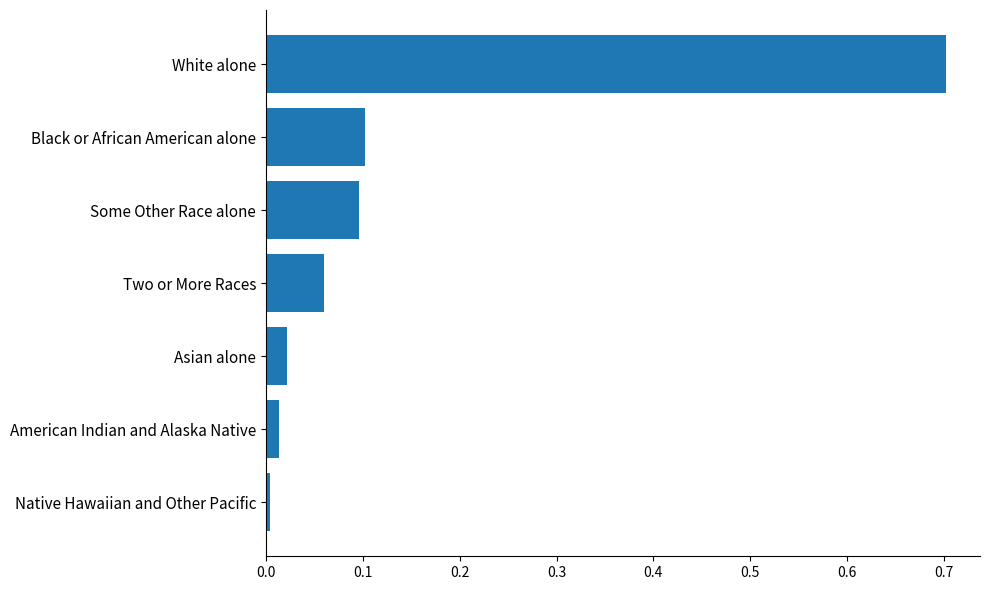

List the labels in order of value, largest first.

White alone, Black or African American alone, Some Other Race alone, Two or More Races, Asian alone, American Indian and Alaska Native, Native Hawaiian and Other Pacific